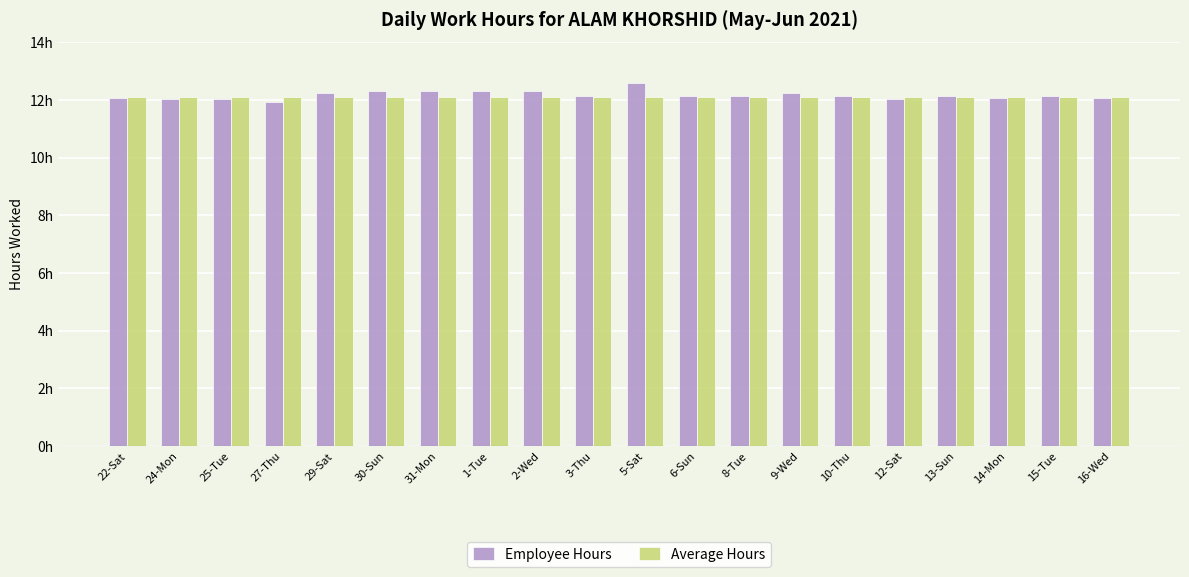

Does the chart contain any negative values?

No